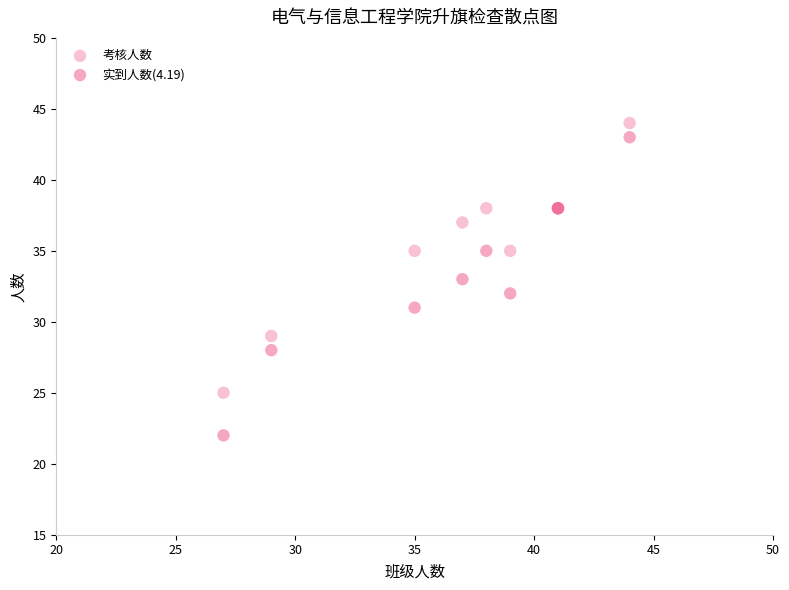

Which series has the widest spread of Y values?

实到人数(4.19)